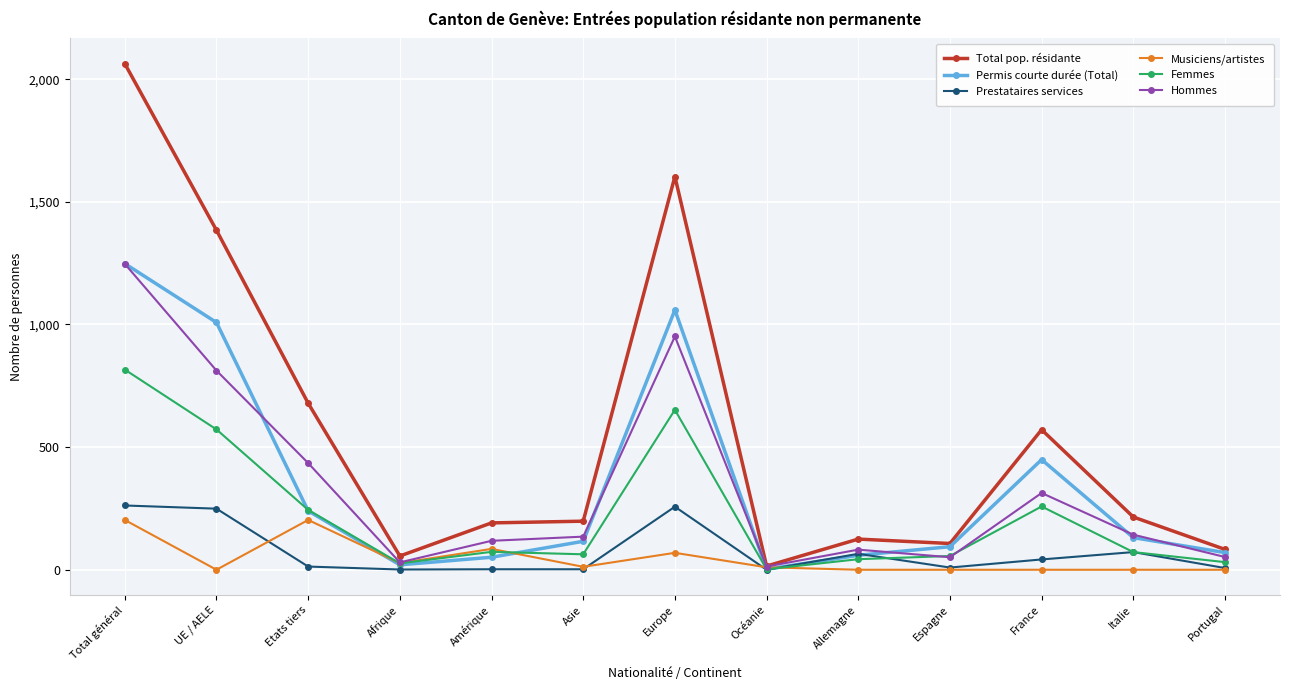

How many values in the Permis courte durée (Total) series are below 116?

6